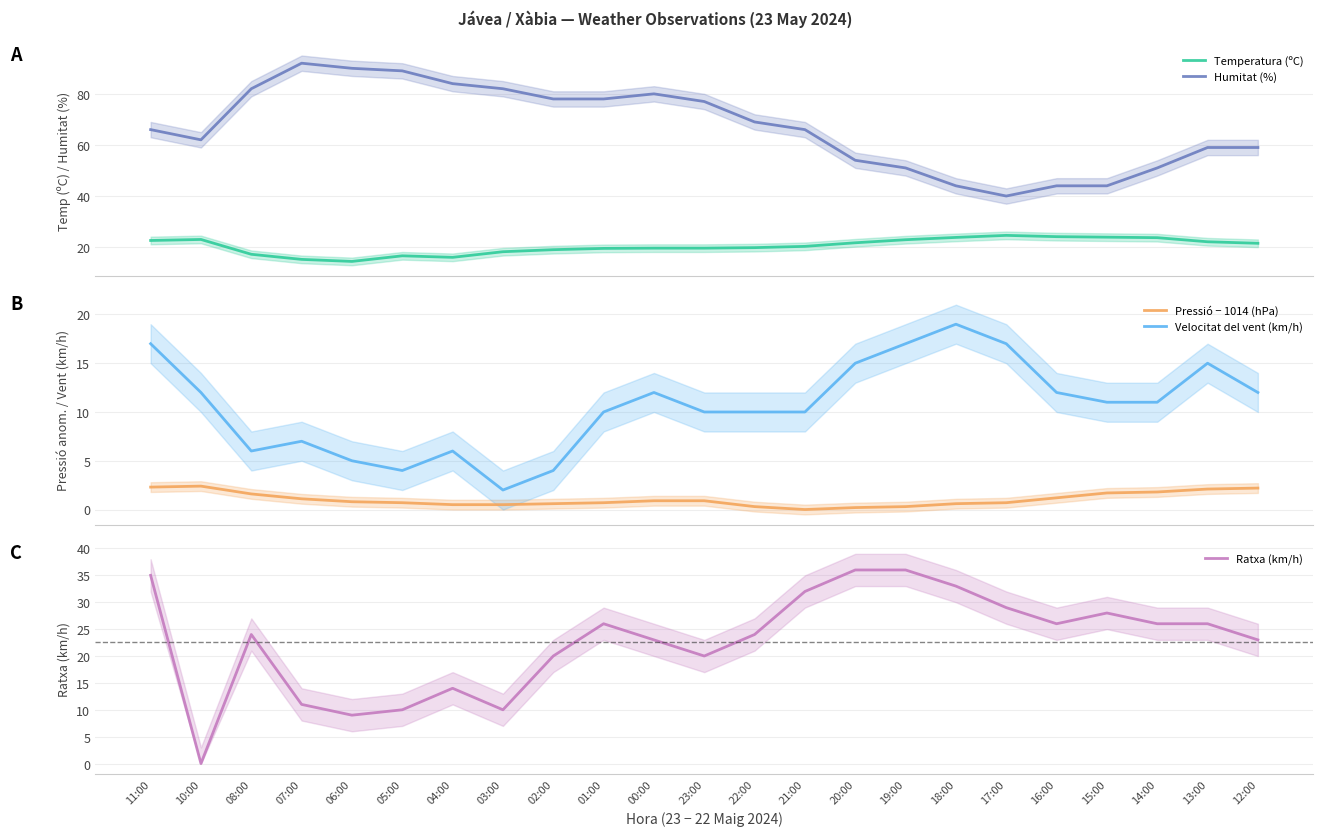

True or false: Humitat (%) has more than 1 points higher than both neighbors.

True